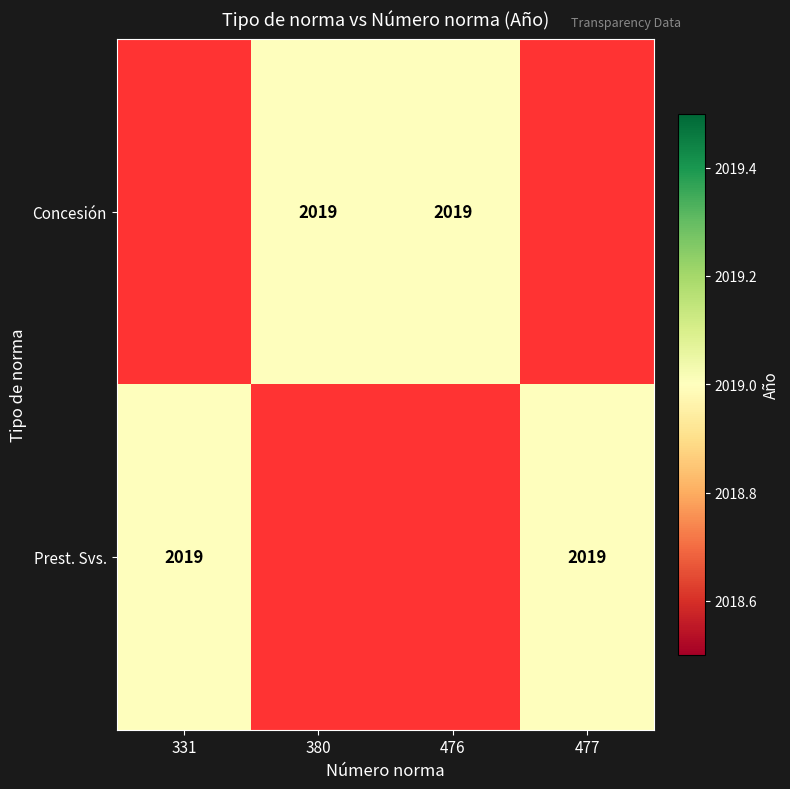

The value of Concesión at 476 is 2019.0. True or false?

True